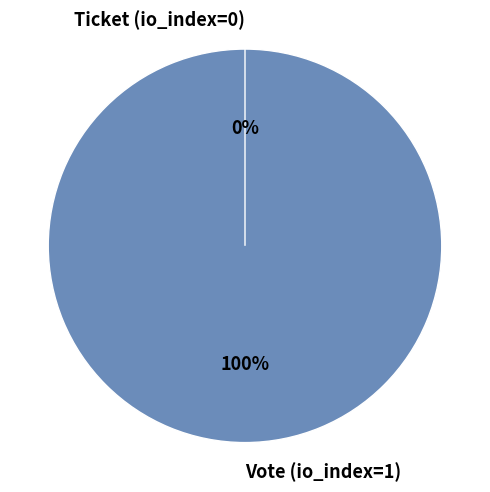

How many segments does this pie chart have?

2